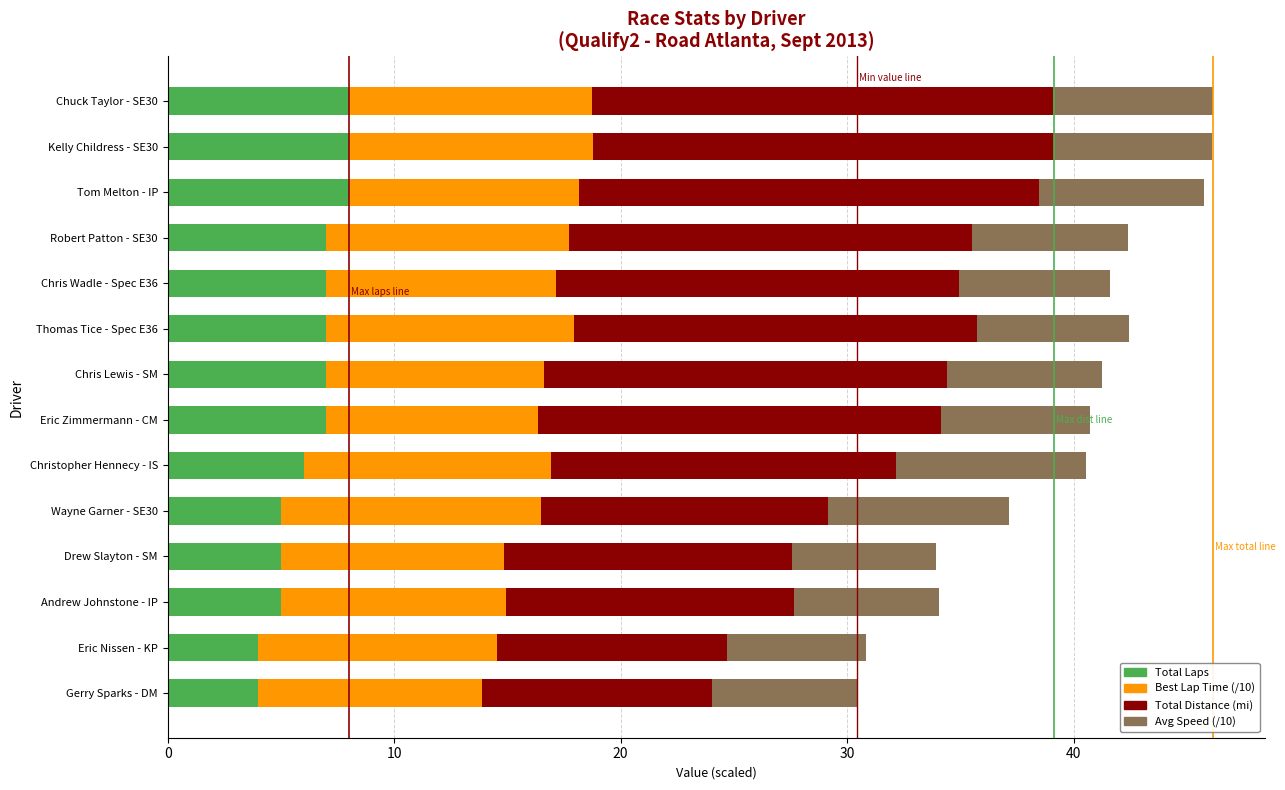

What is the average value of the Total Laps series?

6.3